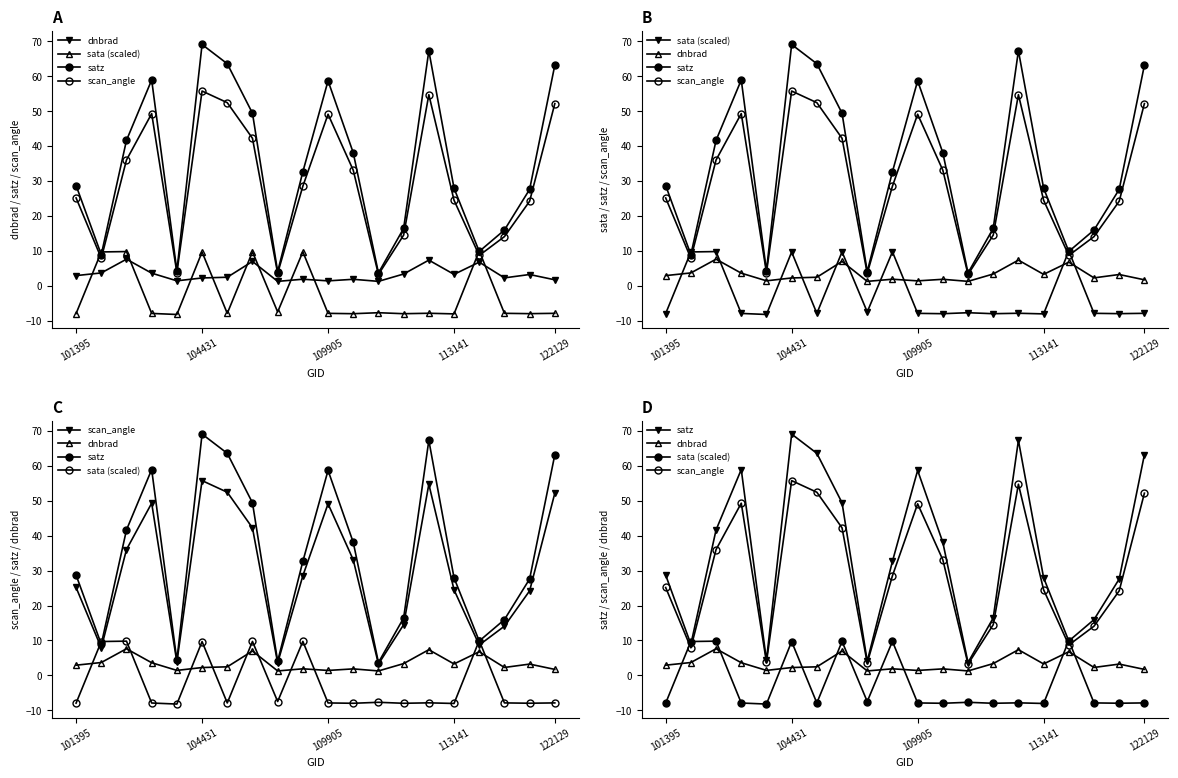

How many values in the dnbrad series are below 2?

7